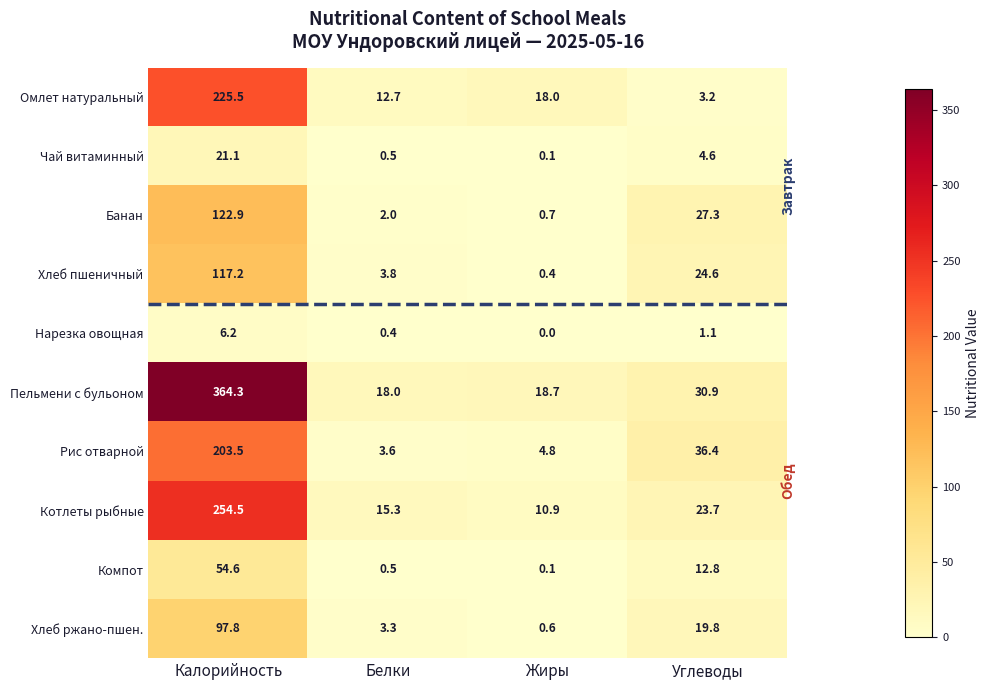

What is the difference between the highest and lowest values at Калорийность?

358.1